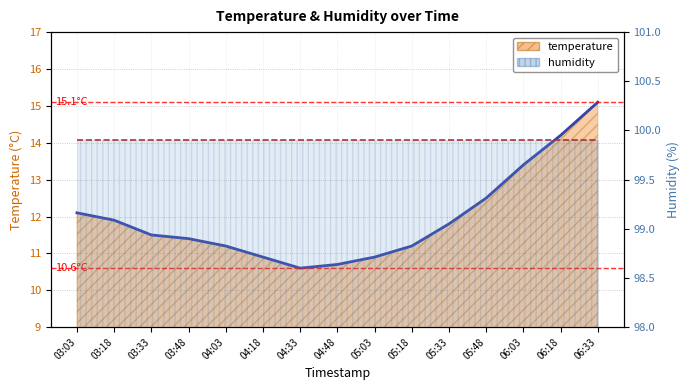

What is the label of the 8th point from the left?

04:48